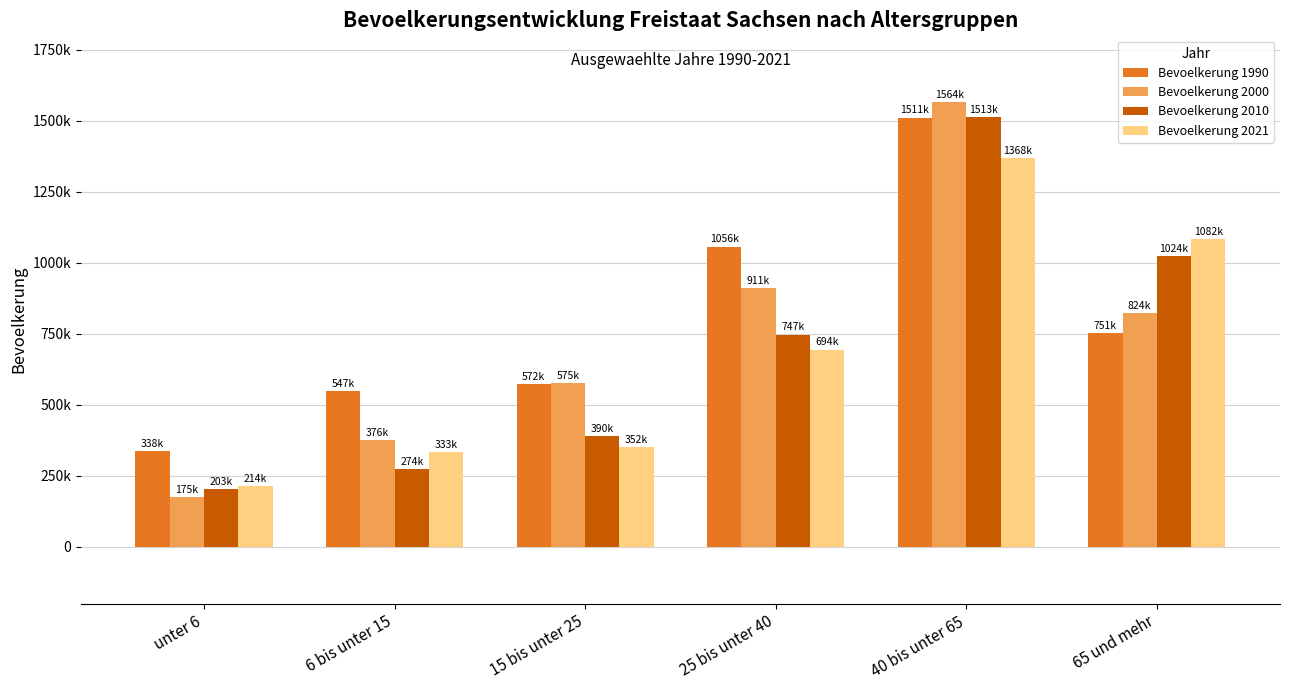

At 15 bis unter 25, list the series in order from largest to smallest.

Bevoelkerung 2000, Bevoelkerung 1990, Bevoelkerung 2010, Bevoelkerung 2021